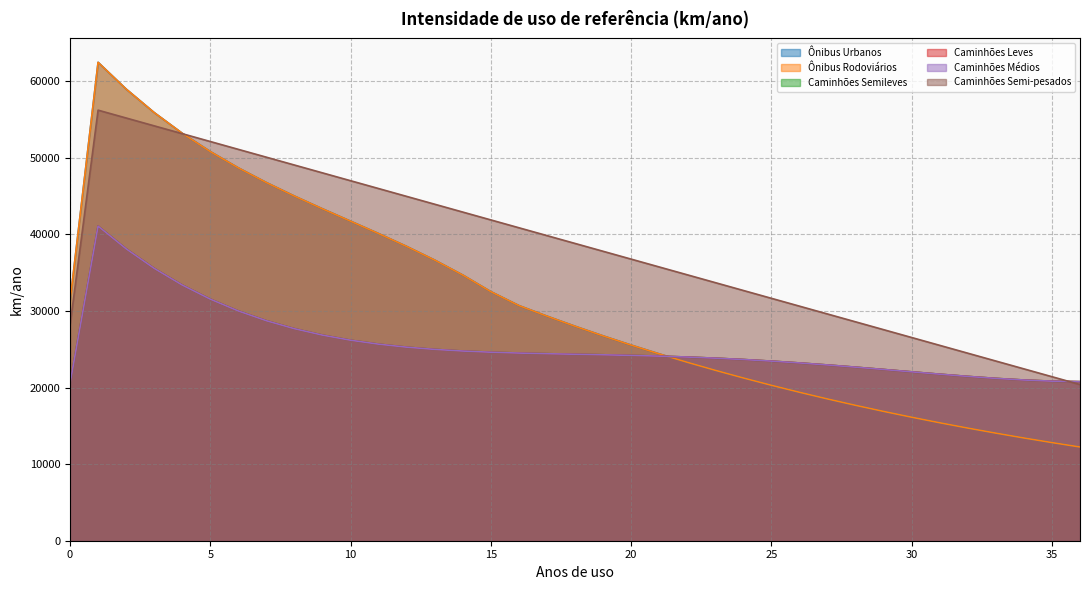

Reading left to right, list all the values displayed in this chart.

Ônibus Urbanos: 31235.1	62470.2	58979.0	55908.4	53205.2	50816.4	48688.7	46769.0	45004.2	43341.2	41726.9	40108.1	38431.6	36644.4	34693.4	32525.3	30709.4	29328.8	28010.2	26750.9	25548.3	24399.7	23302.7	22255.1	21254.5	20299.0	19386.3	18514.8	17682.4	16887.4	16128.2	15403.1	14710.6	14049.3	13417.6	12814.4	12238.3
Ônibus Rodoviários: 31235.1	62470.2	58979.0	55908.4	53205.2	50816.4	48688.7	46769.0	45004.2	43341.2	41726.9	40108.1	38431.6	36644.4	34693.4	32525.3	30709.4	29328.8	28010.2	26750.9	25548.3	24399.7	23302.7	22255.1	21254.5	20299.0	19386.3	18514.8	17682.4	16887.4	16128.2	15403.1	14710.6	14049.3	13417.6	12814.4	12238.3
Caminhões Semileves: 20541.5	41083.1	38116.6	35564.0	33385.6	31543.5	30001.6	28725.9	27684.0	26845.5	26181.8	25666.2	25273.8	24981.6	24768.4	24615.1	24504.0	24419.7	24348.5	24278.3	24199.4	24103.5	23984.2	23837.3	23660.1	23451.9	23213.8	22948.8	22661.9	22359.6	22050.6	21745.3	21456.0	21196.8	20983.7	20834.7	20769.3
Caminhões Leves: 20541.5	41083.1	38116.6	35564.0	33385.6	31543.5	30001.6	28725.9	27684.0	26845.5	26181.8	25666.2	25273.8	24981.6	24768.4	24615.1	24504.0	24419.7	24348.5	24278.3	24199.4	24103.5	23984.2	23837.3	23660.1	23451.9	23213.8	22948.8	22661.9	22359.6	22050.6	21745.3	21456.0	21196.8	20983.7	20834.7	20769.3
Caminhões Médios: 20541.5	41083.1	38116.6	35564.0	33385.6	31543.5	30001.6	28725.9	27684.0	26845.5	26181.8	25666.2	25273.8	24981.6	24768.4	24615.1	24504.0	24419.7	24348.5	24278.3	24199.4	24103.5	23984.2	23837.3	23660.1	23451.9	23213.8	22948.8	22661.9	22359.6	22050.6	21745.3	21456.0	21196.8	20983.7	20834.7	20769.3
Caminhões Semi-pesados: 28111.7	56223.3	55199.6	54175.9	53152.2	52128.5	51104.8	50081.1	49057.4	48033.7	47010.0	45986.3	44962.6	43938.9	42915.2	41891.5	40867.8	39844.1	38820.4	37796.7	36773.0	35749.3	34725.6	33701.9	32678.2	31654.5	30630.8	29607.1	28583.4	27559.7	26536.0	25512.3	24488.6	23464.9	22441.2	21417.5	20393.8